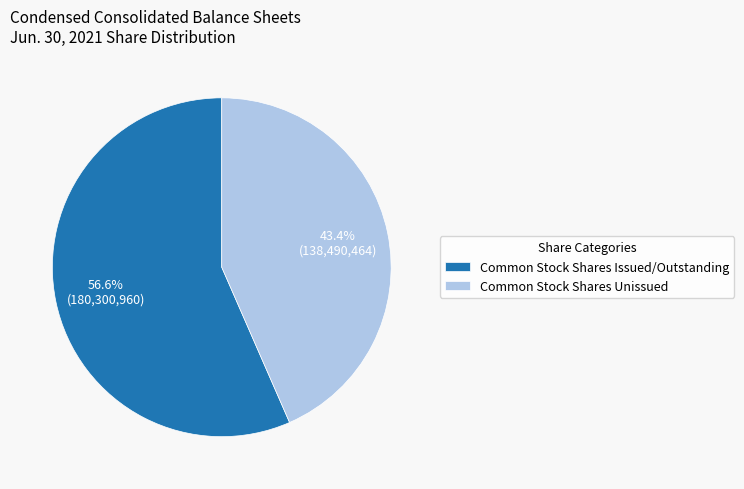

Which category accounts for the majority?

Common Stock Shares Issued/Outstanding